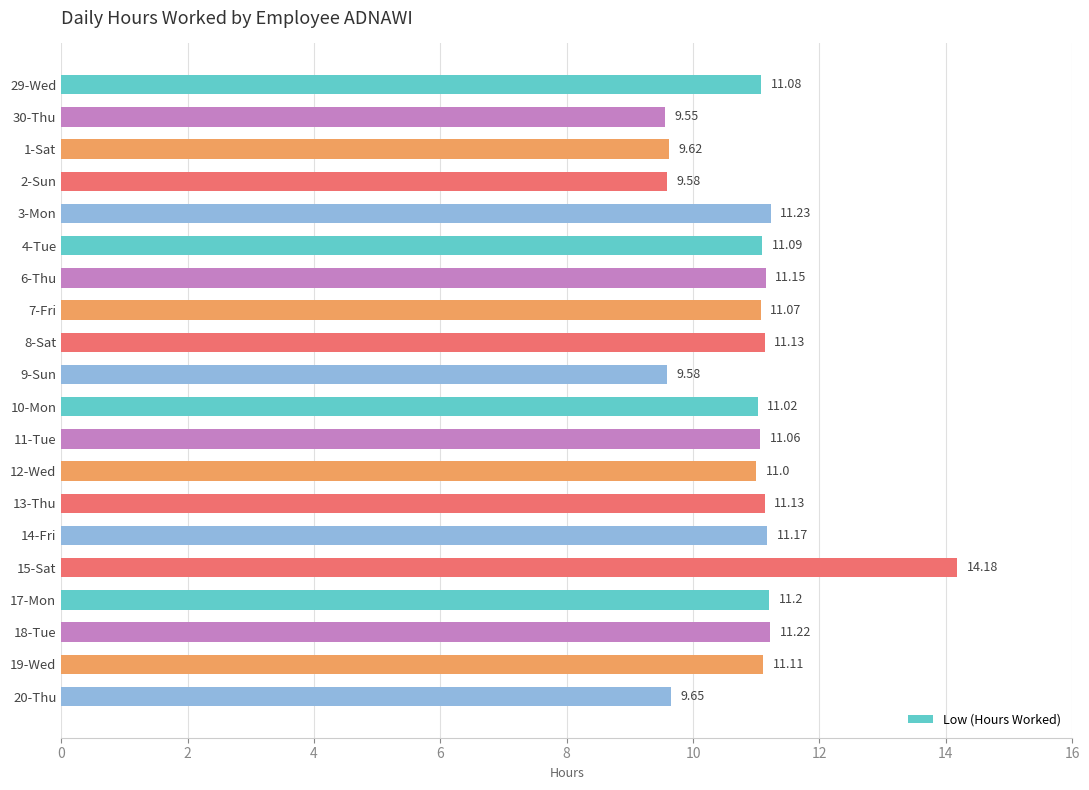

How many distinct data groups are displayed?

1